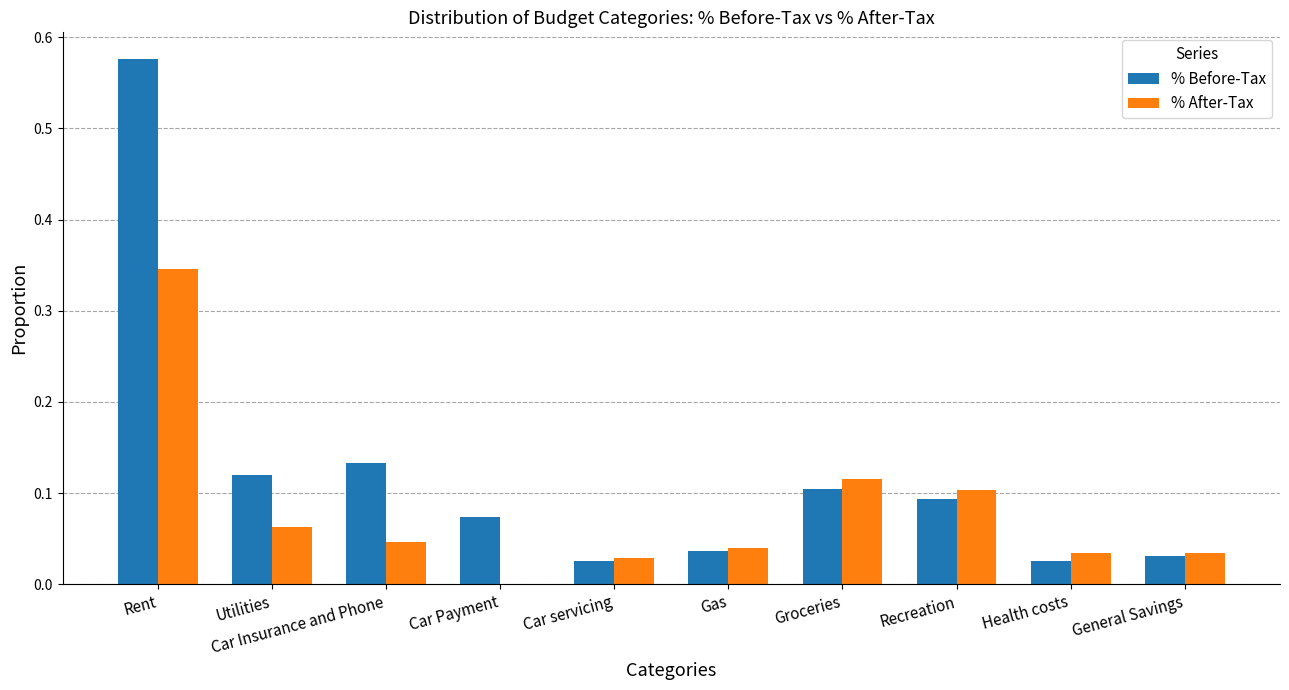

Which label corresponds to the largest value in the chart?

Rent